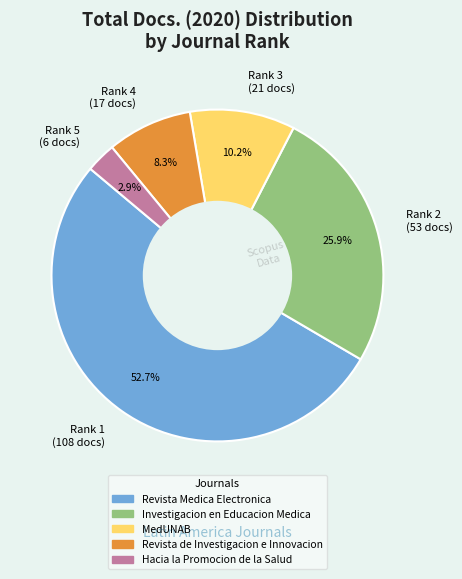

What portion of the pie excludes Rank 1 (108 docs)?

47.3%